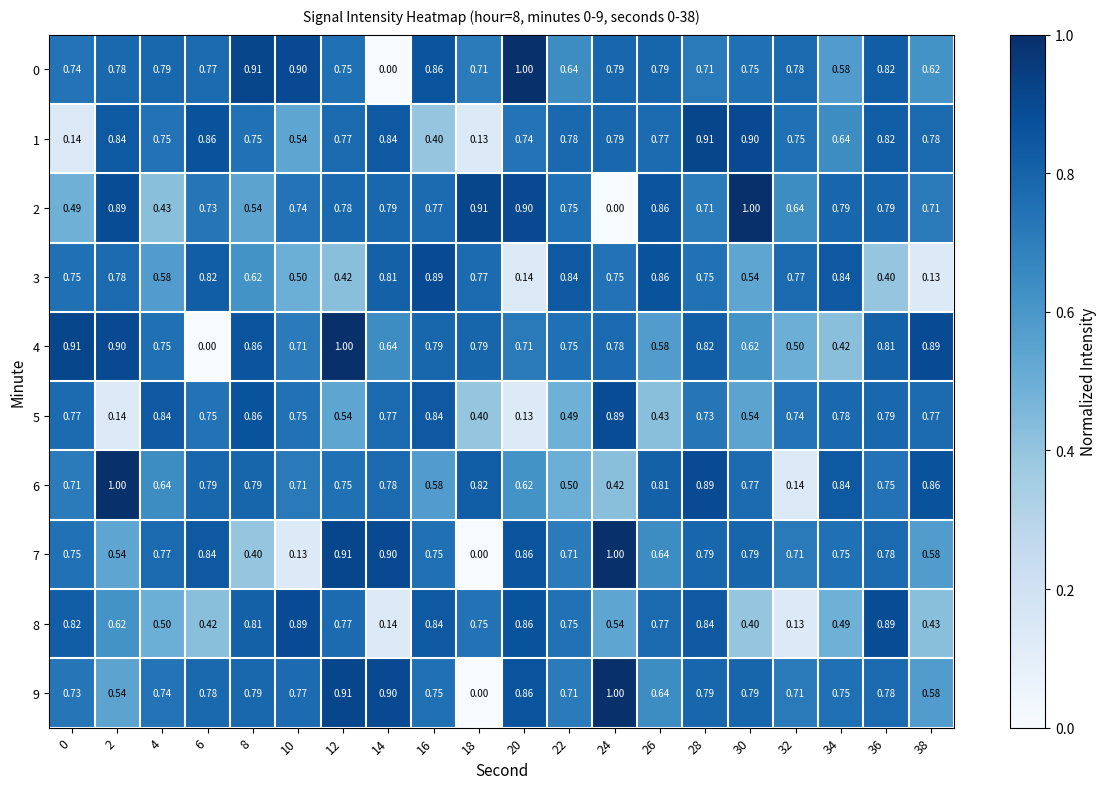

Is the value of 7 at 6 greater than the value of 2 at 24?

Yes